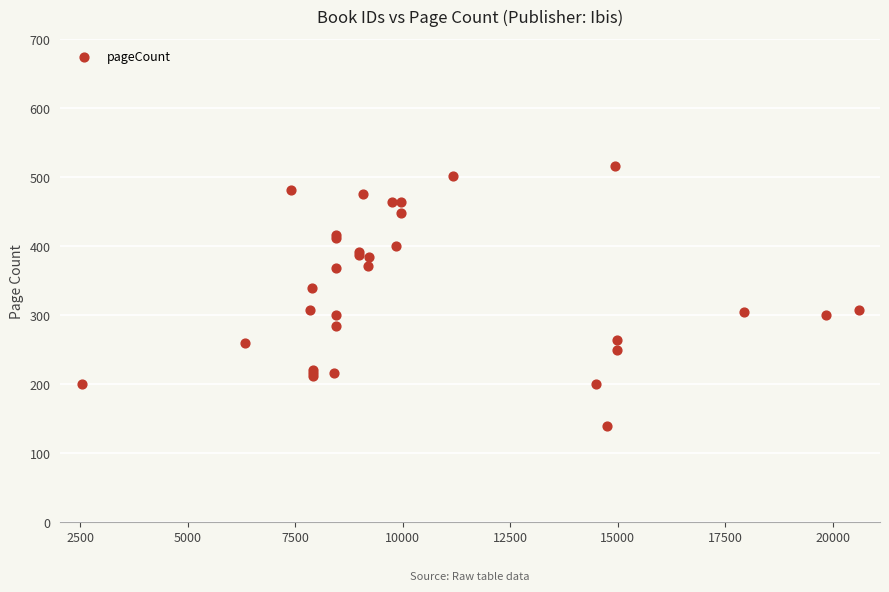

What Y value in the scatter plot is closest to 328?

340